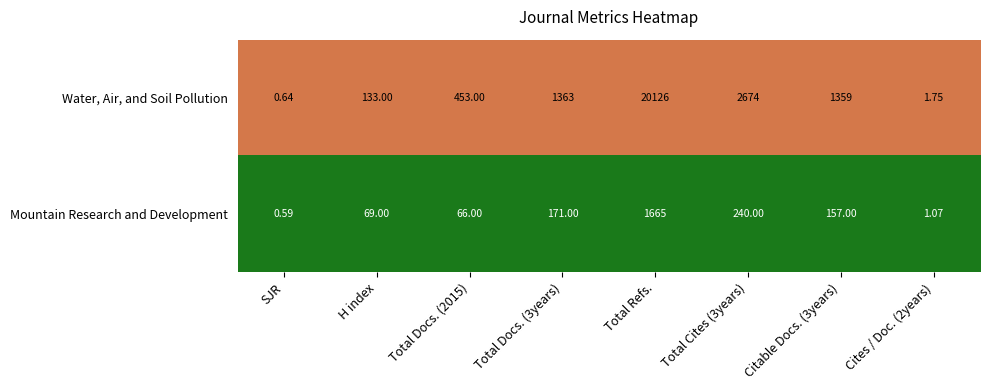

Which label corresponds to the largest value in the chart?

Total Refs.